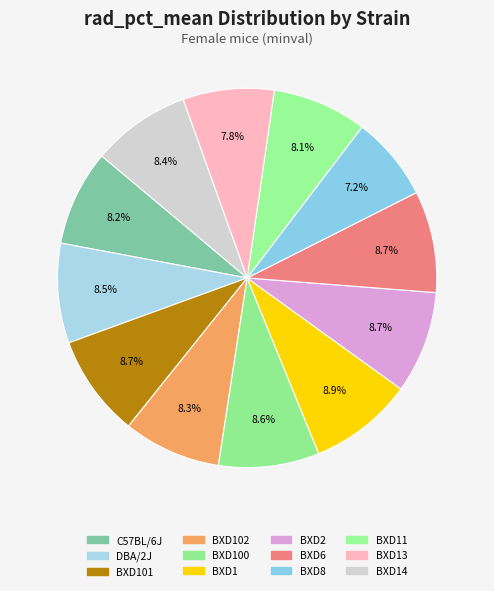

Count the number of slices in the pie.

12